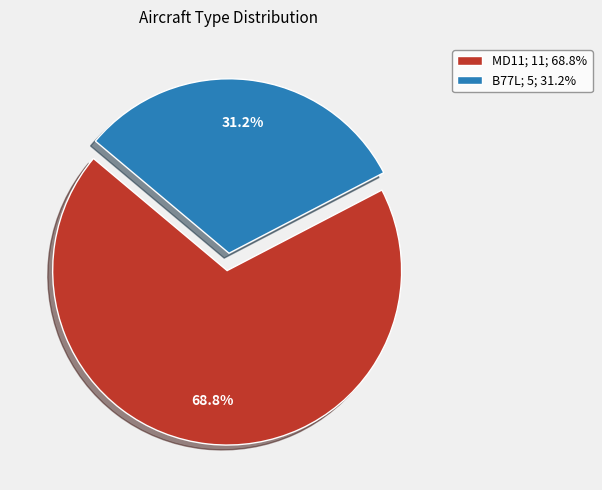

Between B77L and MD11, which is larger?

MD11